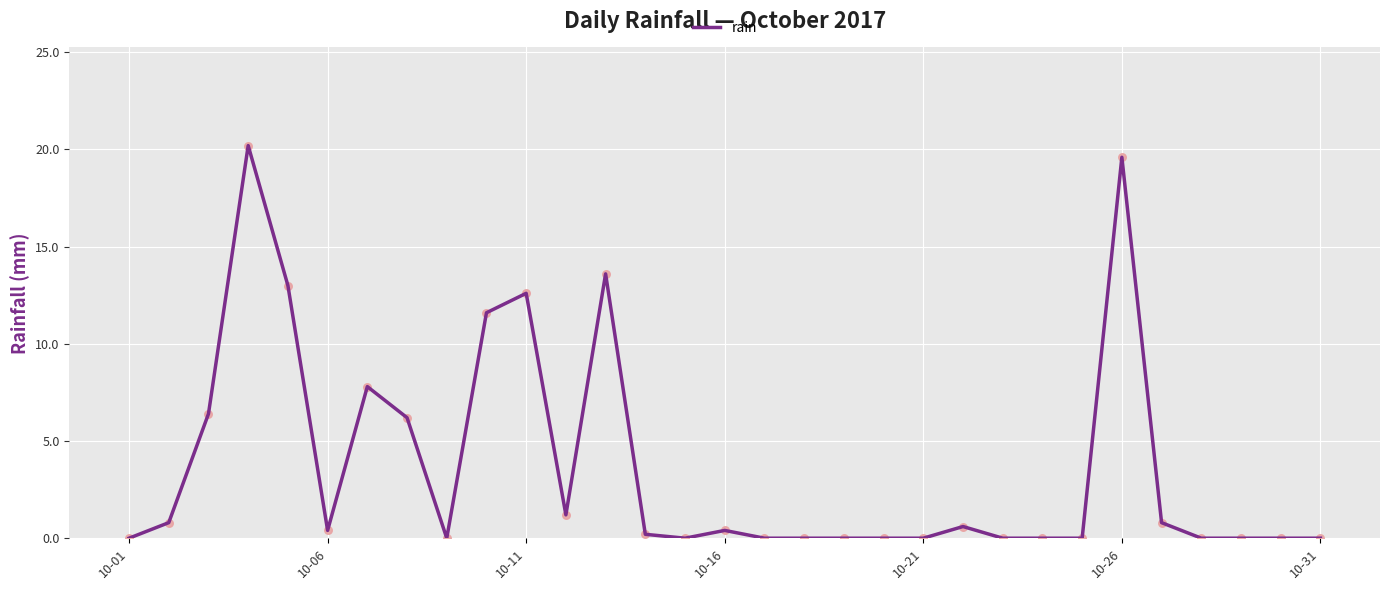

What is the greatest value displayed?

20.2